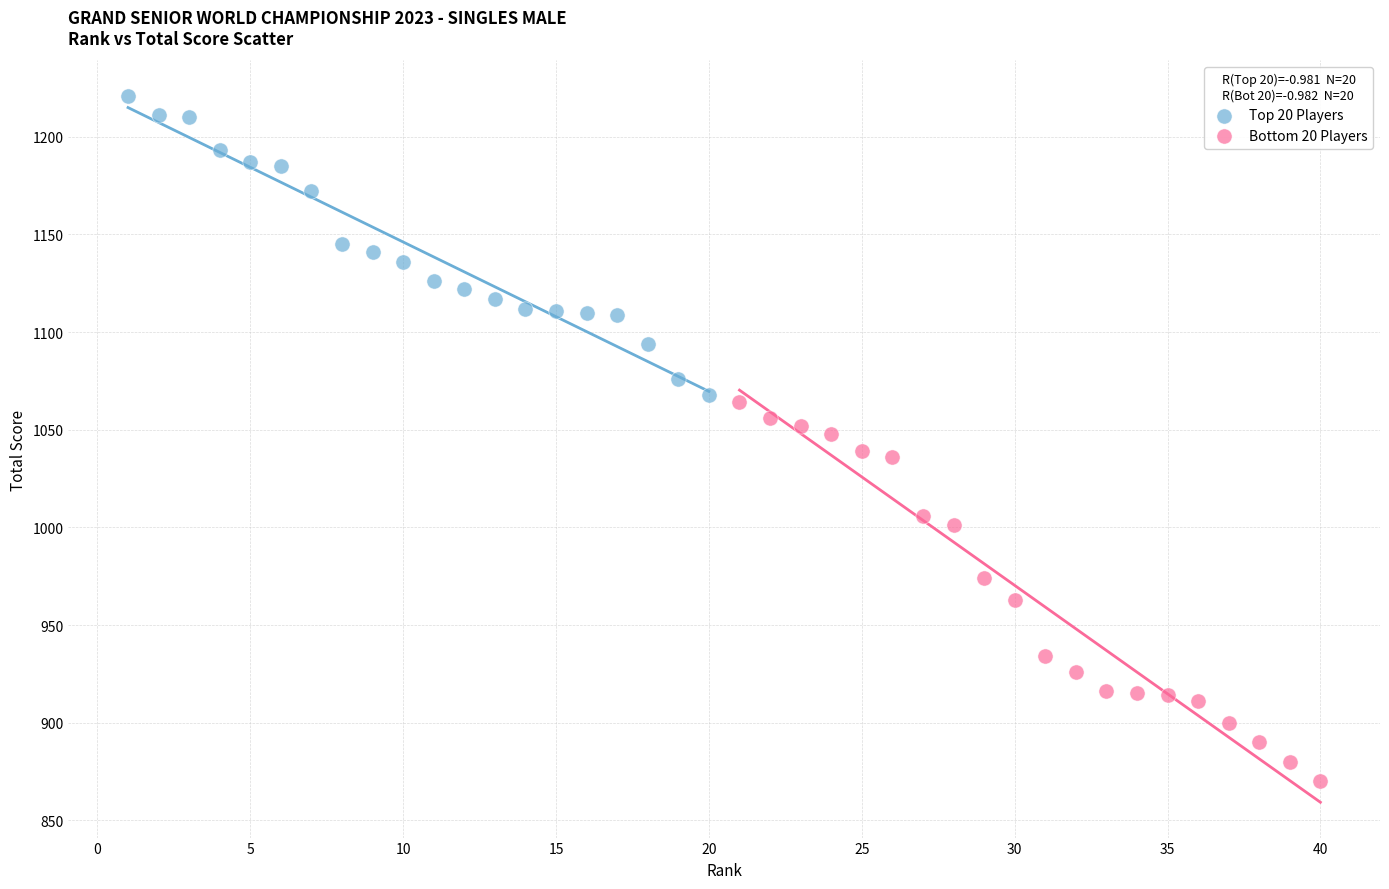

Which series has the widest spread of Y values?

Bottom 20 Players